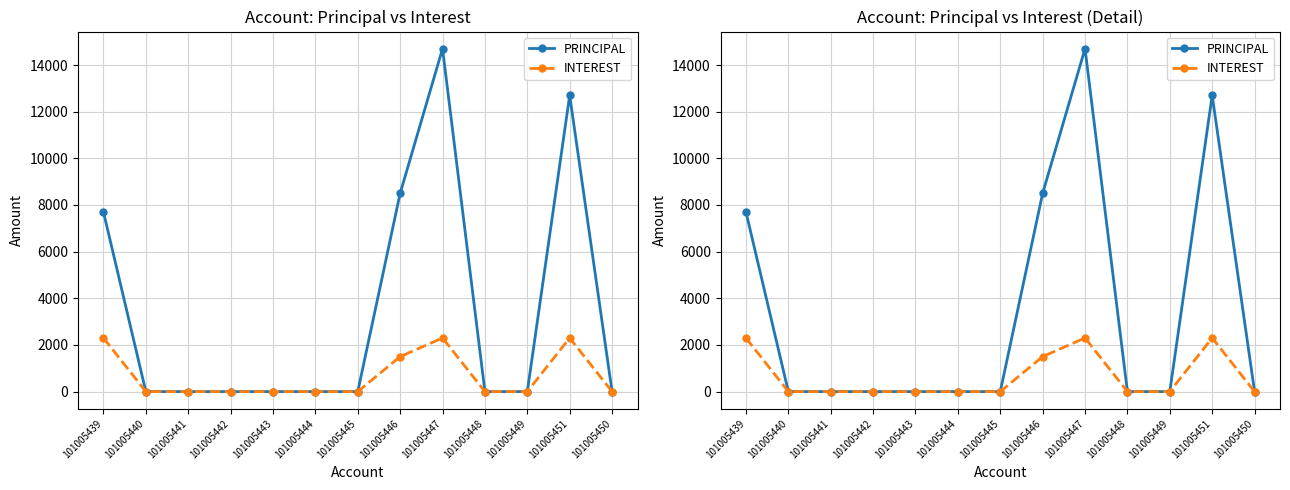

List the series in order of their overall mean, lowest first.

INTEREST, PRINCIPAL